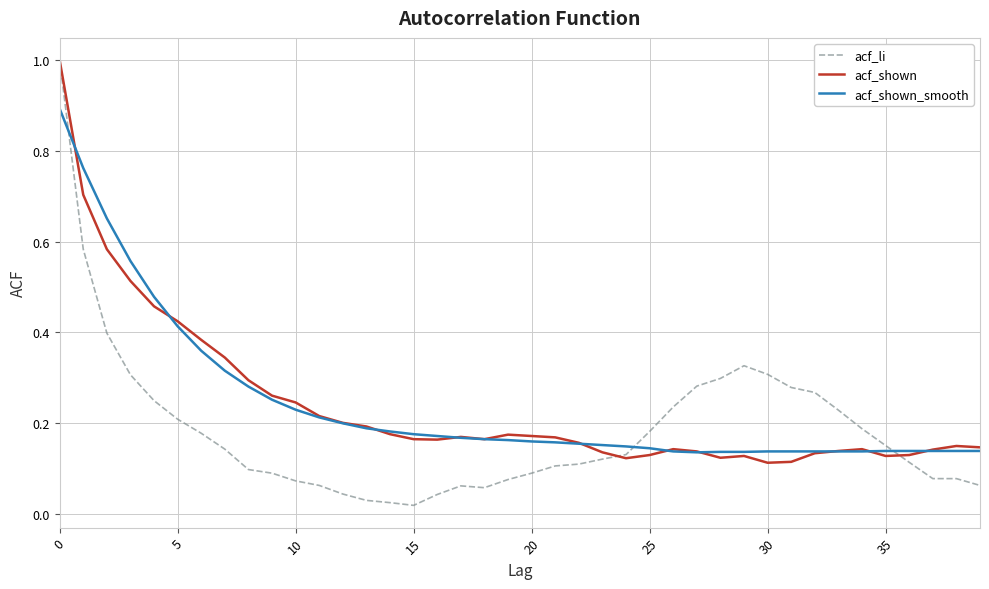

What is the maximum value for acf_shown_smooth?

0.9